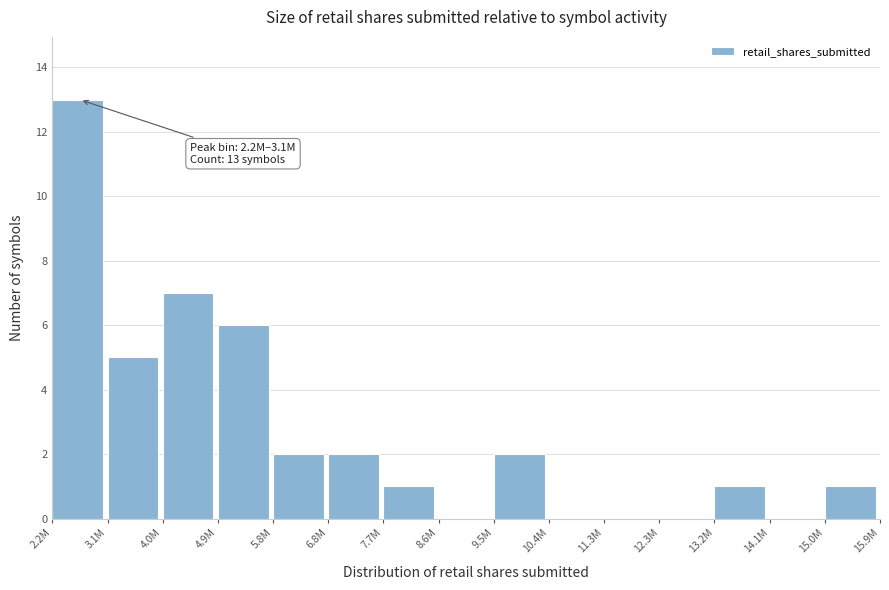

Reading right to left, list all the values displayed in this chart.

15.0M=1	14.1M=0	13.2M=1	12.3M=0	11.3M=0	10.4M=0	9.5M=2	8.6M=0	7.7M=1	6.8M=2	5.8M=2	4.9M=6	4.0M=7	3.1M=5	2.2M=13